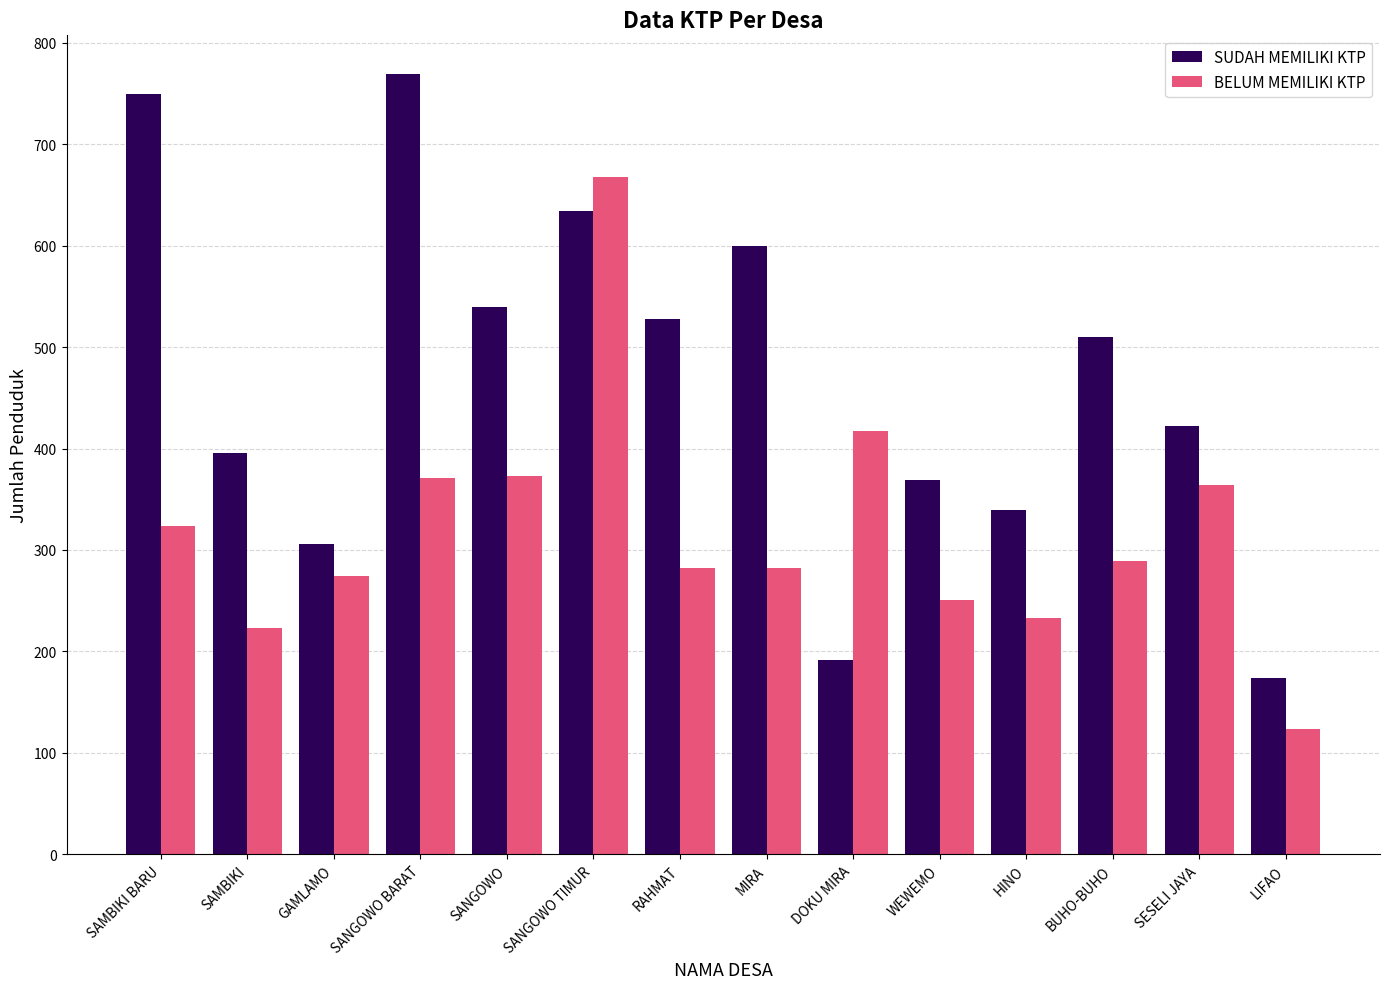

What is the difference between the highest and lowest values at GAMLAMO?

32